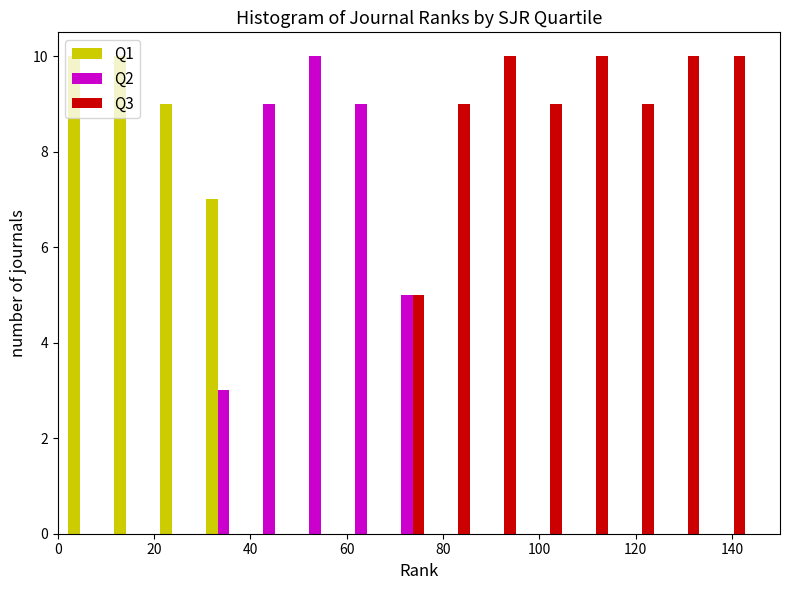

Reading left to right, list every range on the x-axis with the height of the bar of each series over it. Neither the bar edges nor the heights are printed on the chart, so give them approximately, as read against the axes.

2 to 10: Q1=10	Q2=0	Q3=0
10 to 20: Q1=10	Q2=0	Q3=0
20 to 30: Q1=9	Q2=0	Q3=0
30 to 40: Q1=7	Q2=3	Q3=0
40 to 48: Q1=0	Q2=9	Q3=0
48 to 58: Q1=0	Q2=10	Q3=0
58 to 68: Q1=0	Q2=9	Q3=0
68 to 78: Q1=0	Q2=5	Q3=5
78 to 86: Q1=0	Q2=0	Q3=9
86 to 96: Q1=0	Q2=0	Q3=10
96 to 106: Q1=0	Q2=0	Q3=9
106 to 116: Q1=0	Q2=0	Q3=10
116 to 124: Q1=0	Q2=0	Q3=9
124 to 134: Q1=0	Q2=0	Q3=10
134 to 144: Q1=0	Q2=0	Q3=10